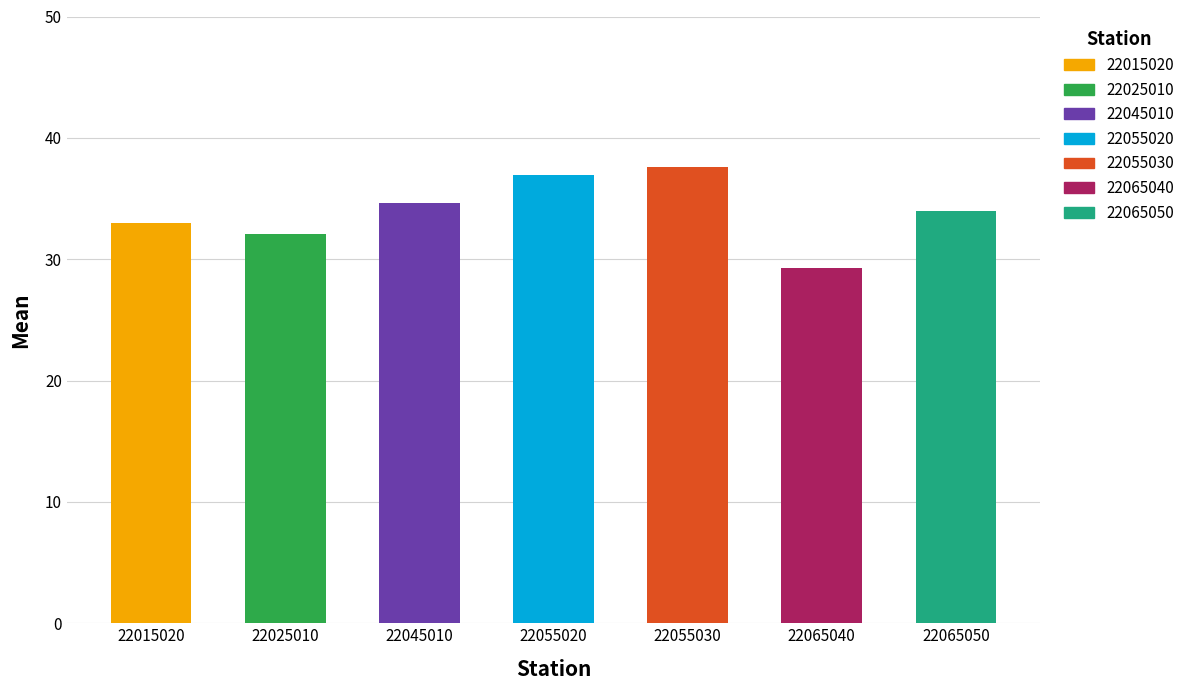

The chart shows a value of 34.6 at 22045010. True or false?

True